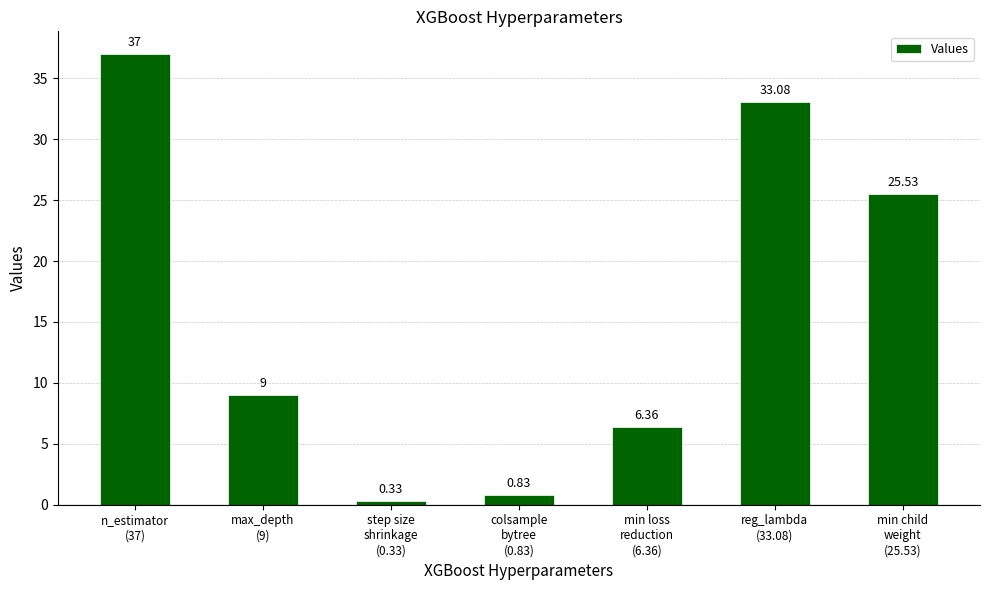

What is the approximate value at min child
weight
(25.53)?

25.5